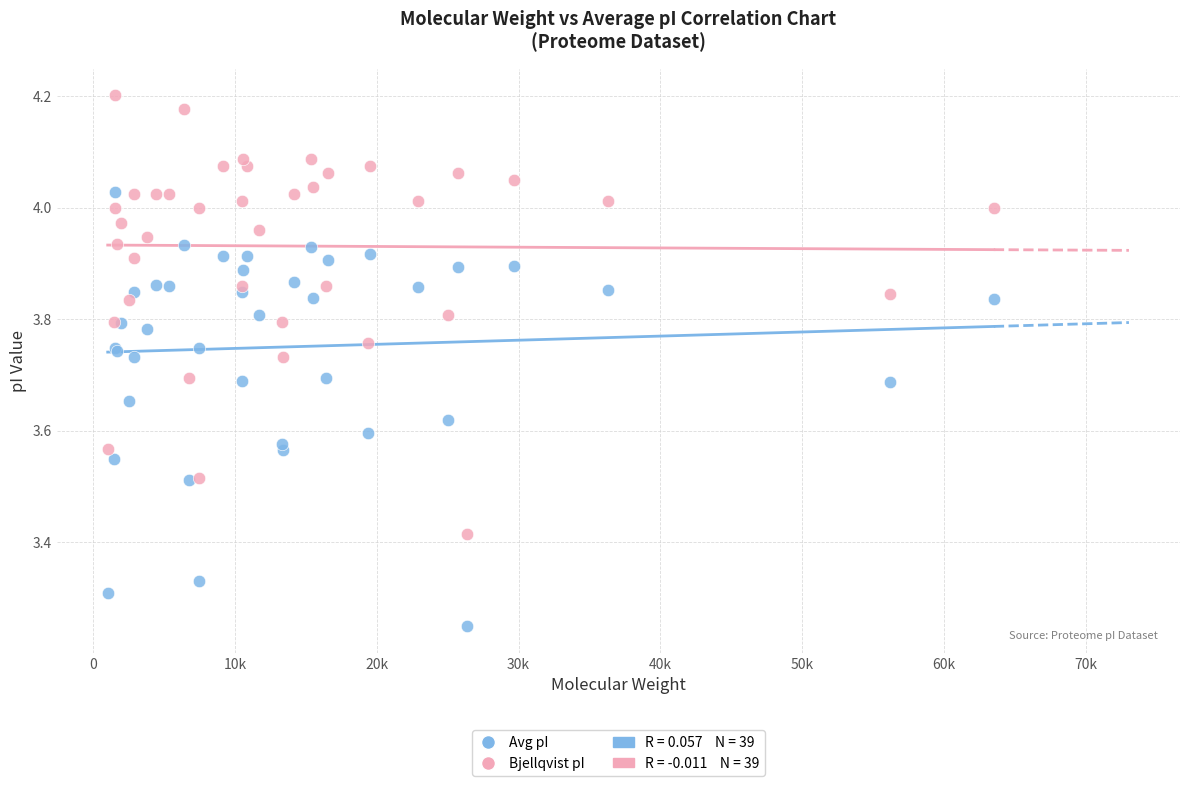

Which series reaches the maximum Y coordinate?

Bjellqvist pI